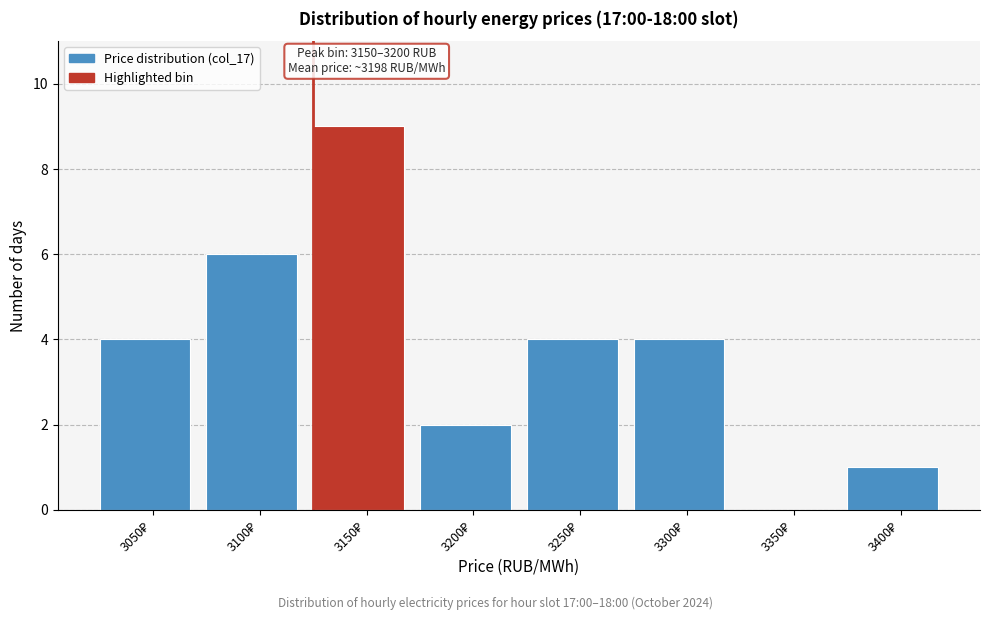

What is the maximum value shown in the chart?

9